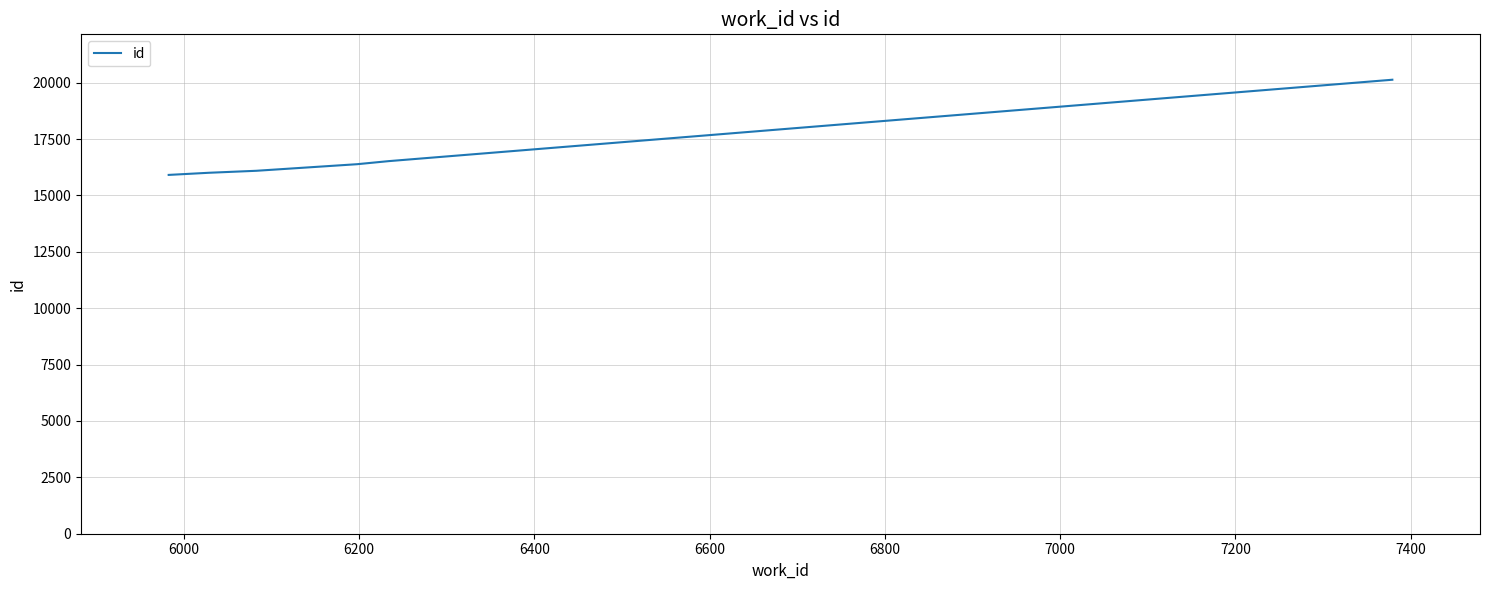

What is the maximum value shown in the chart?

20134